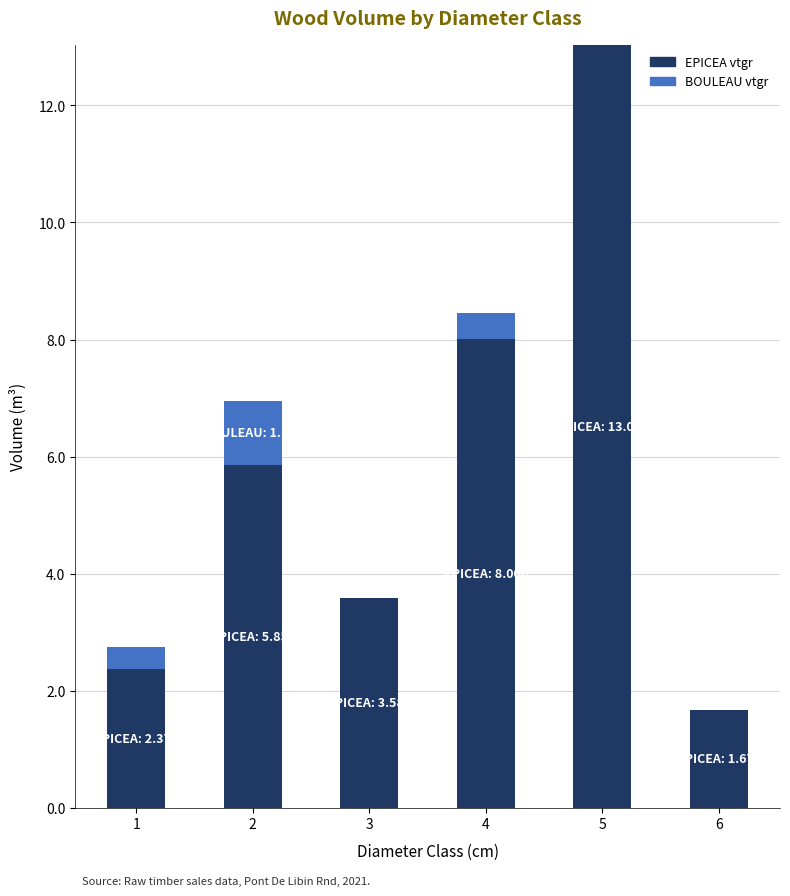

The EPICEA vtgr series shows 3.0 at 6. True or false?

False